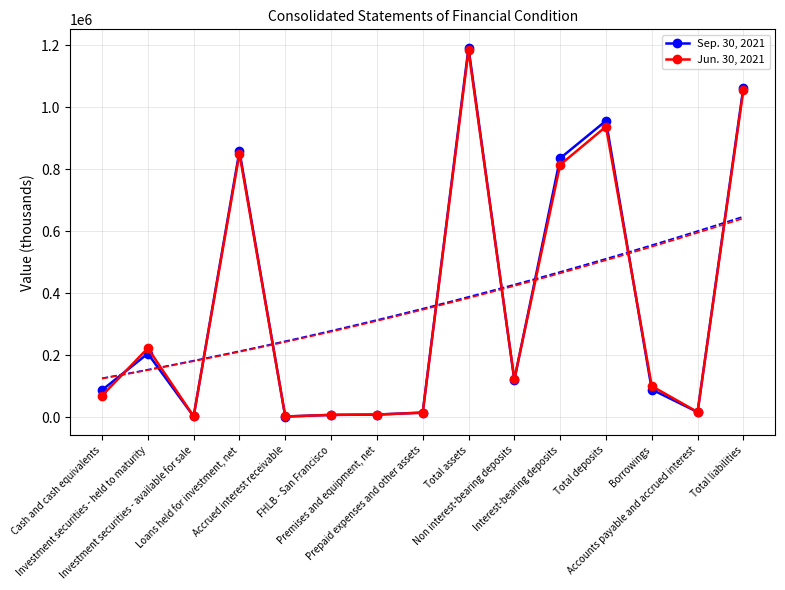

Which series has the largest range (max minus min)?

Sep. 30, 2021